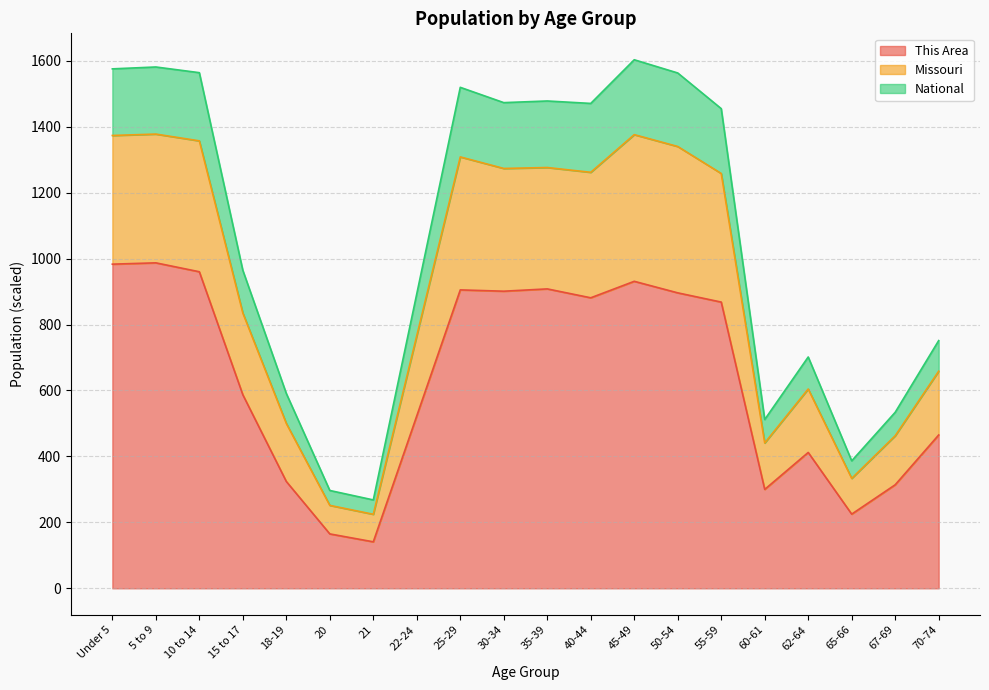

What is the average value of the This Area series?

633.8